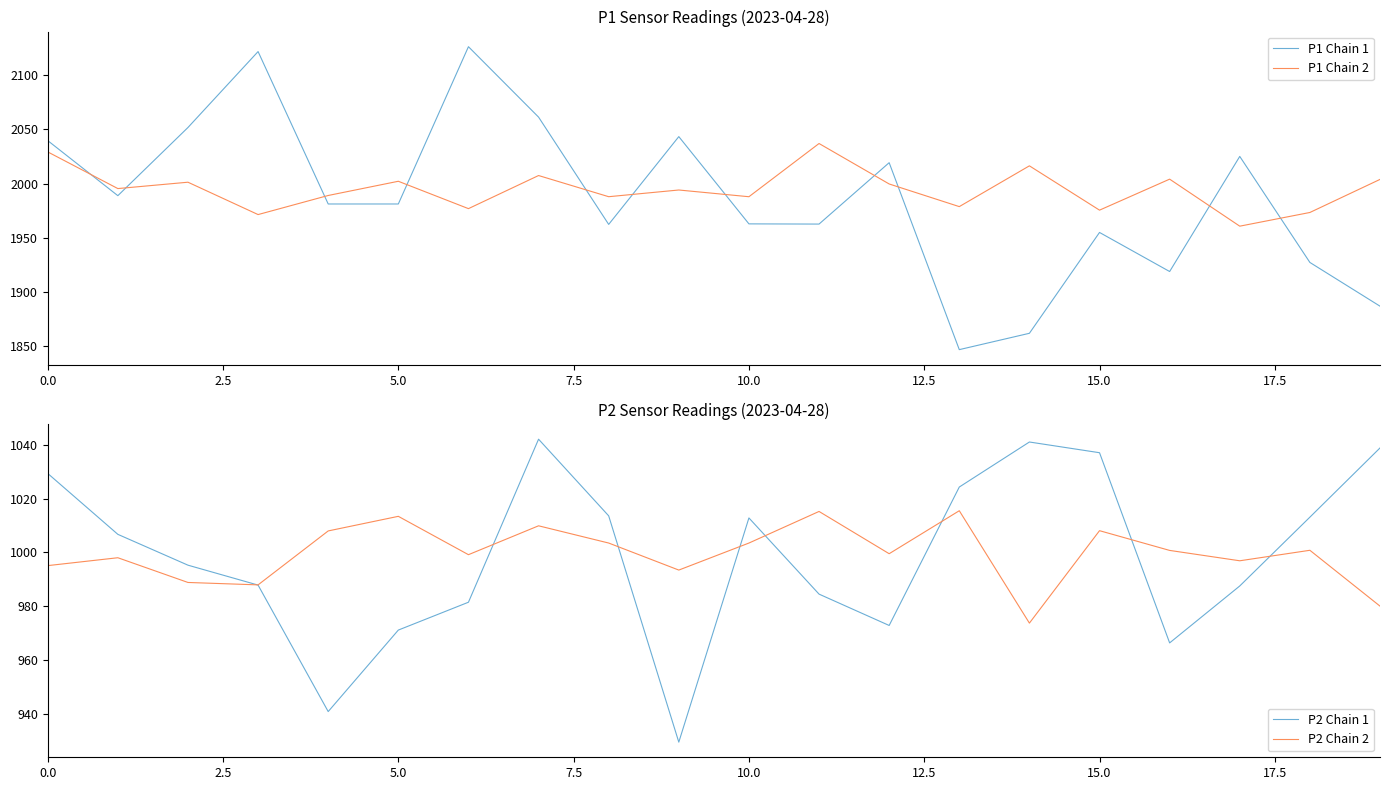

Count the number of categories in the chart.

20